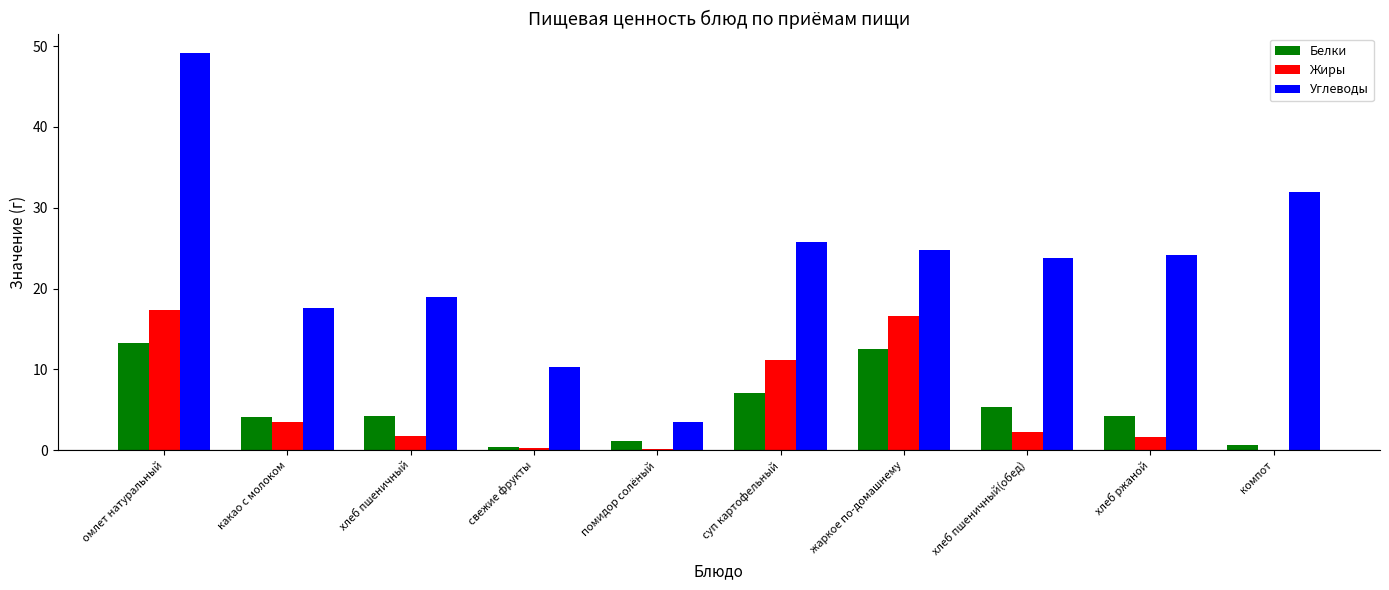

What is the maximum value shown in the chart?

49.1